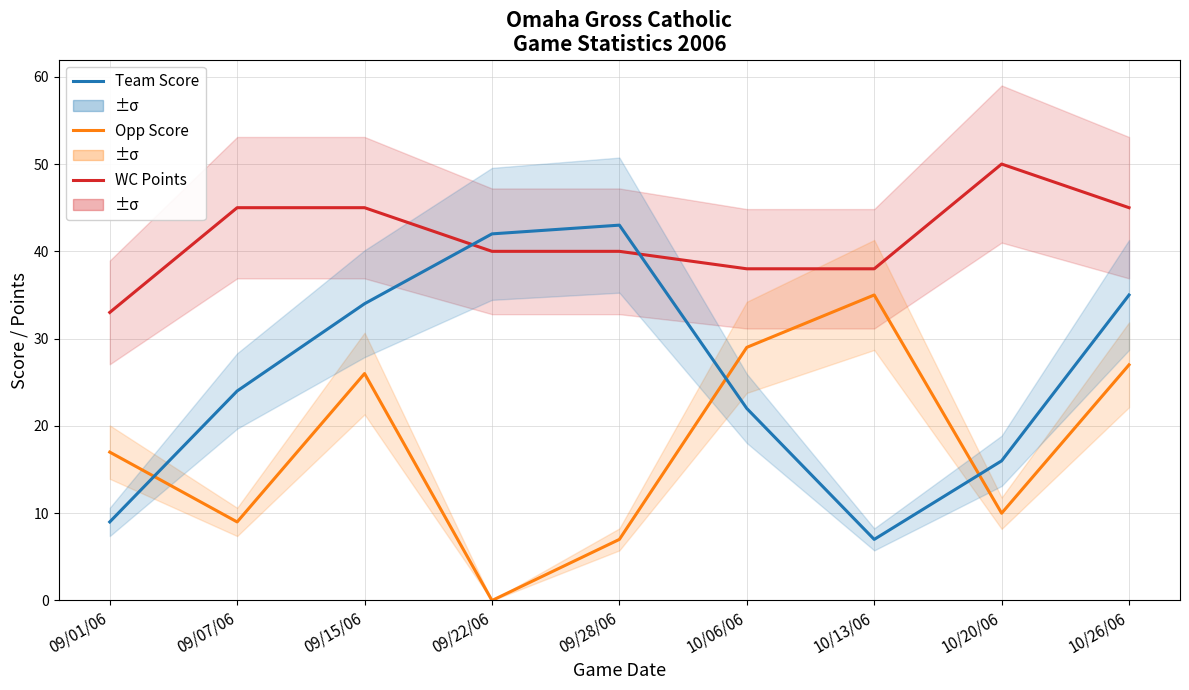

What position from the right is 09/07/06?

8